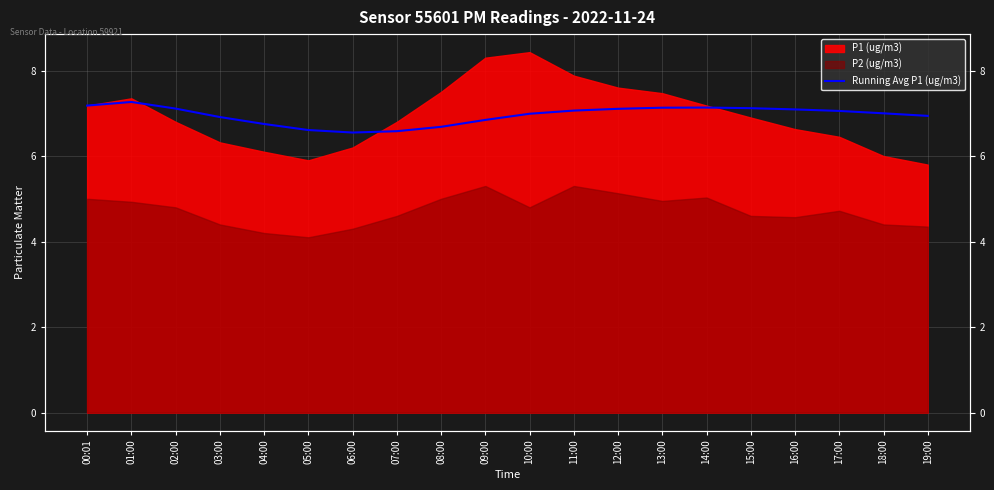

How many lines are shown in the chart?

1